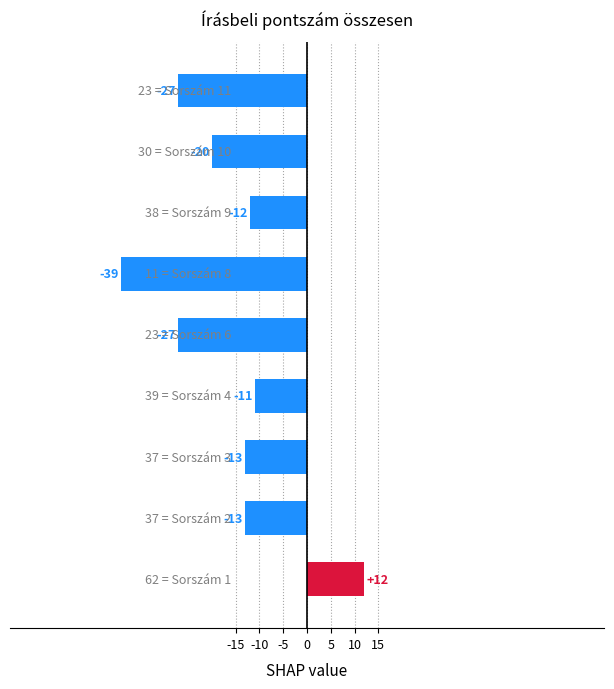

What is the sum of all values?

-150